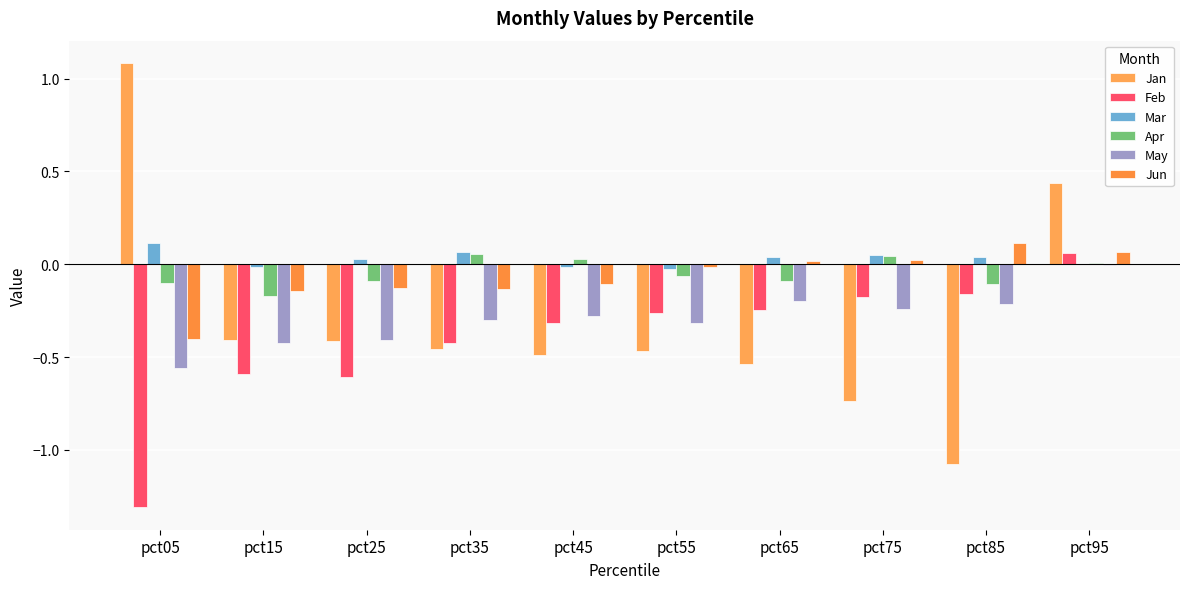

What is the total value across all series at pct05?

-1.2